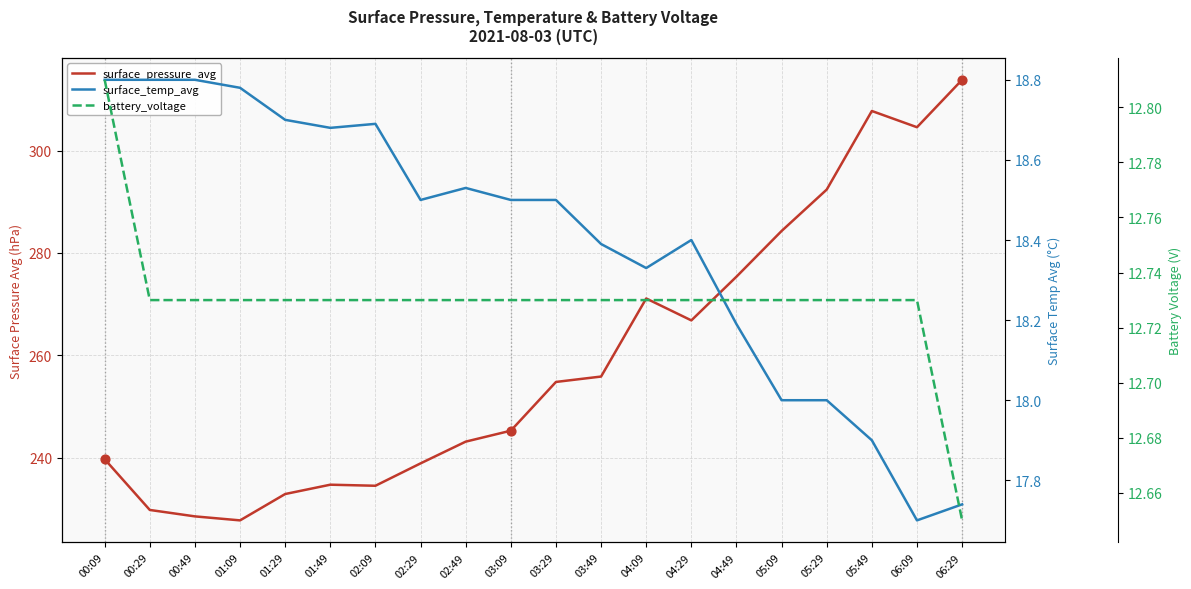

Which series contains the highest Y value?

surface_pressure_avg